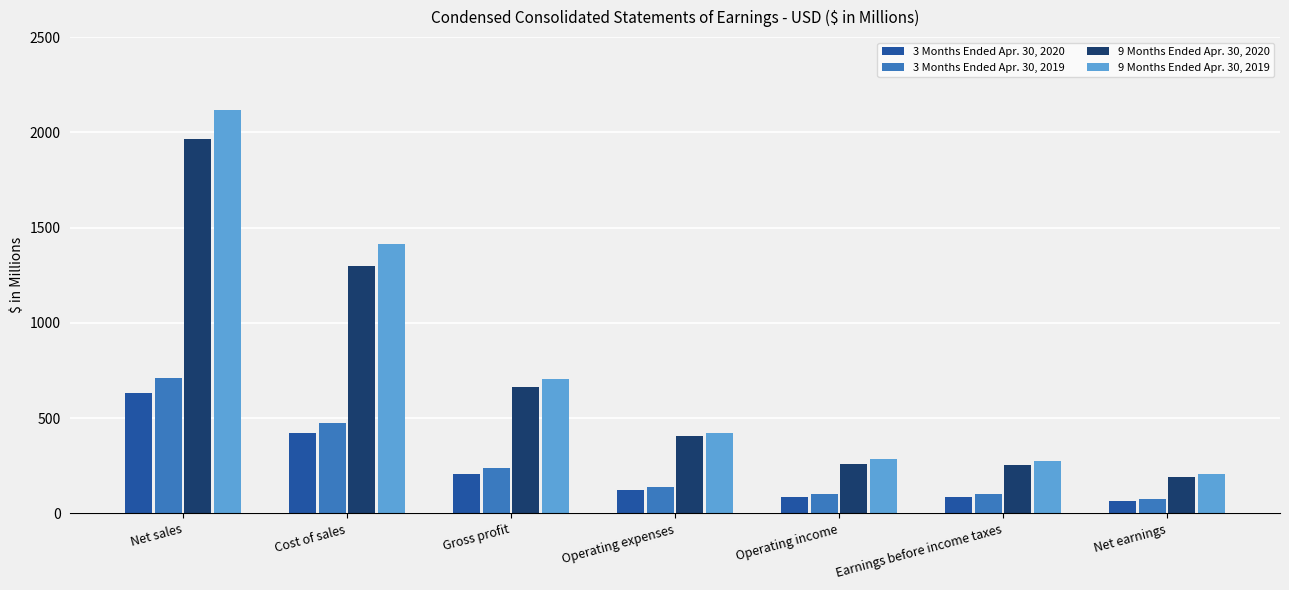

Which category has the highest value in the 9 Months Ended Apr. 30, 2019 series?

Net sales